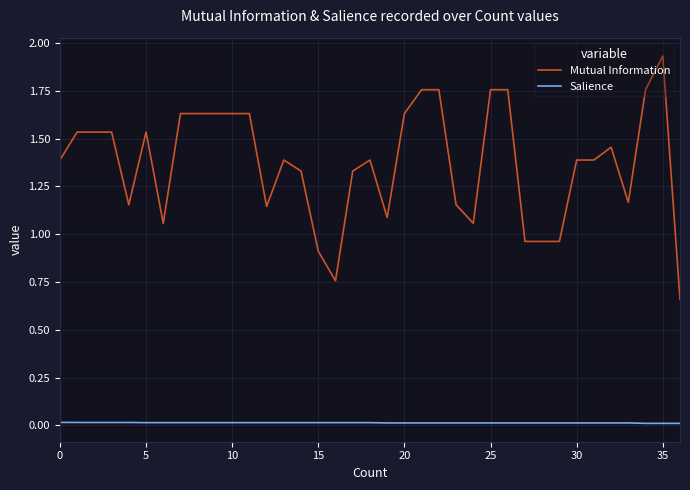

Which series has the largest total across all categories?

Mutual Information